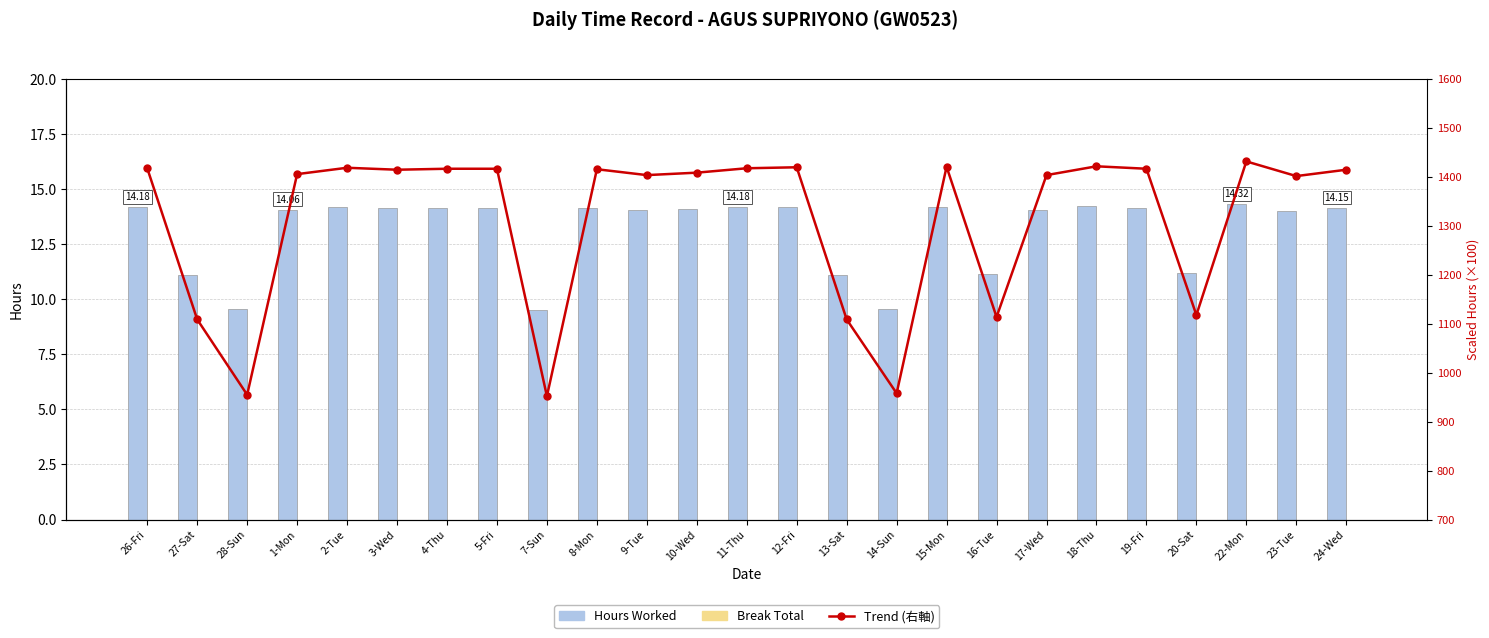

What is the label of the 8th bar from the right?

16-Tue